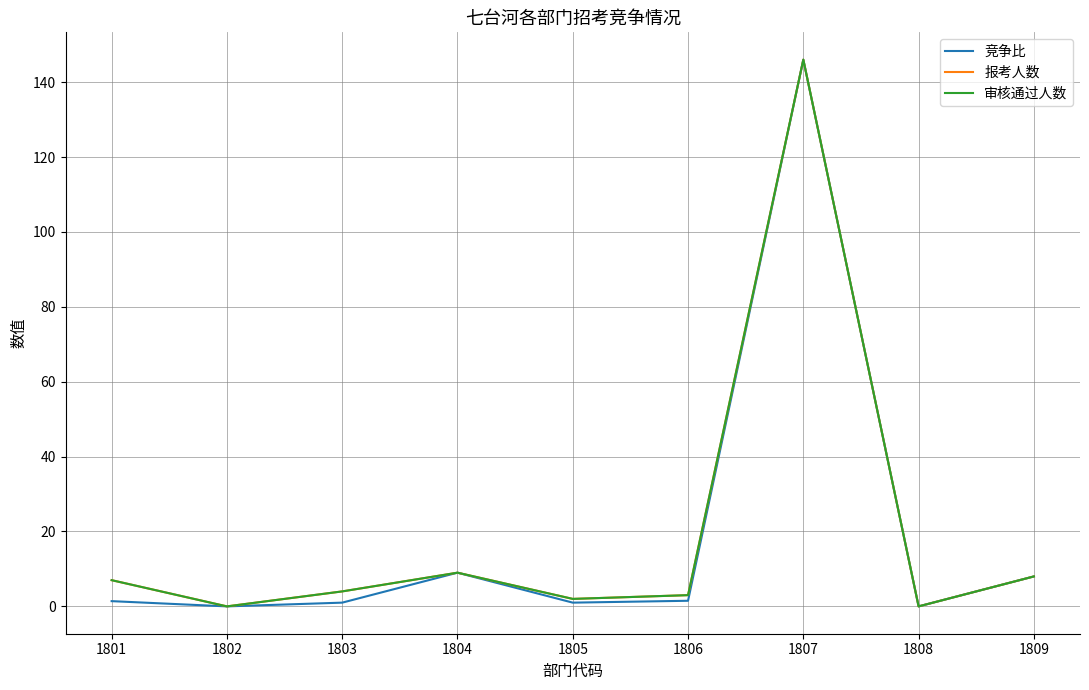

Is this an area chart (filled region under the line)?

No